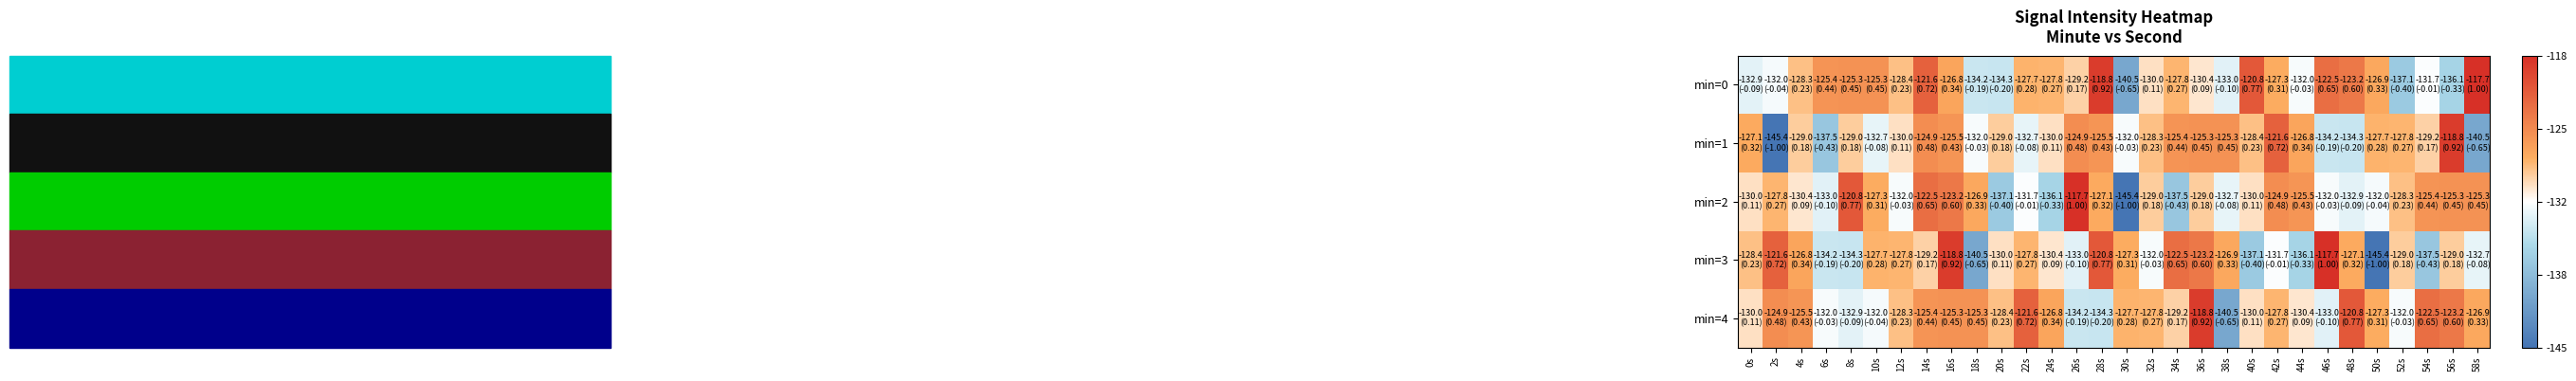

At which category is the sum across all series the highest?

16s